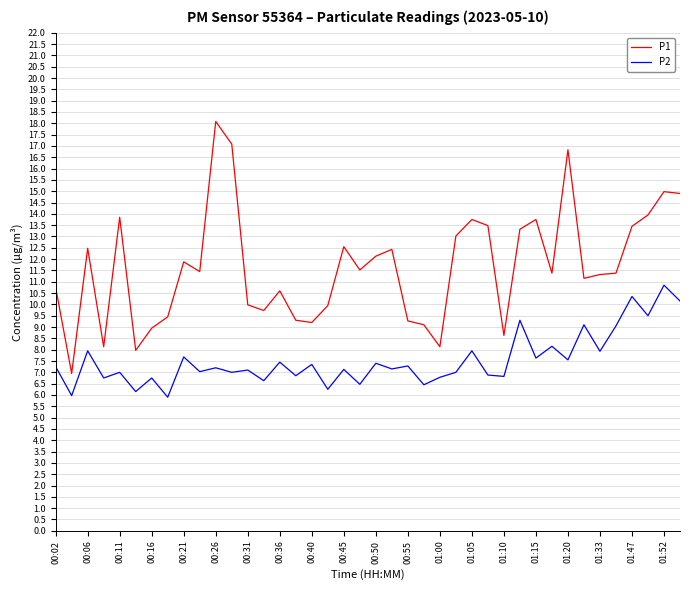

Rank the series by their average value, from highest to lowest.

P1, P2